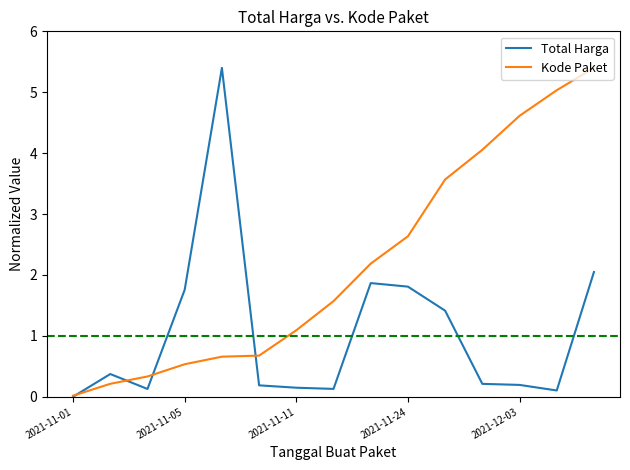

Which series ends up on top after the final intersection of Kode Paket and Total Harga?

Kode Paket